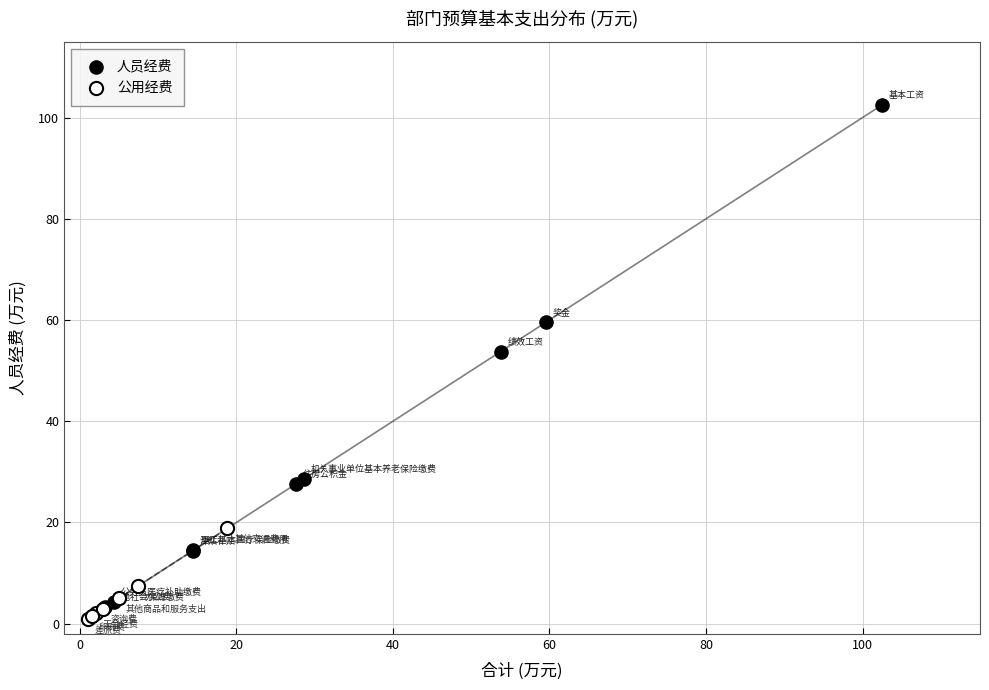

Which series contains the highest Y value?

人员经费